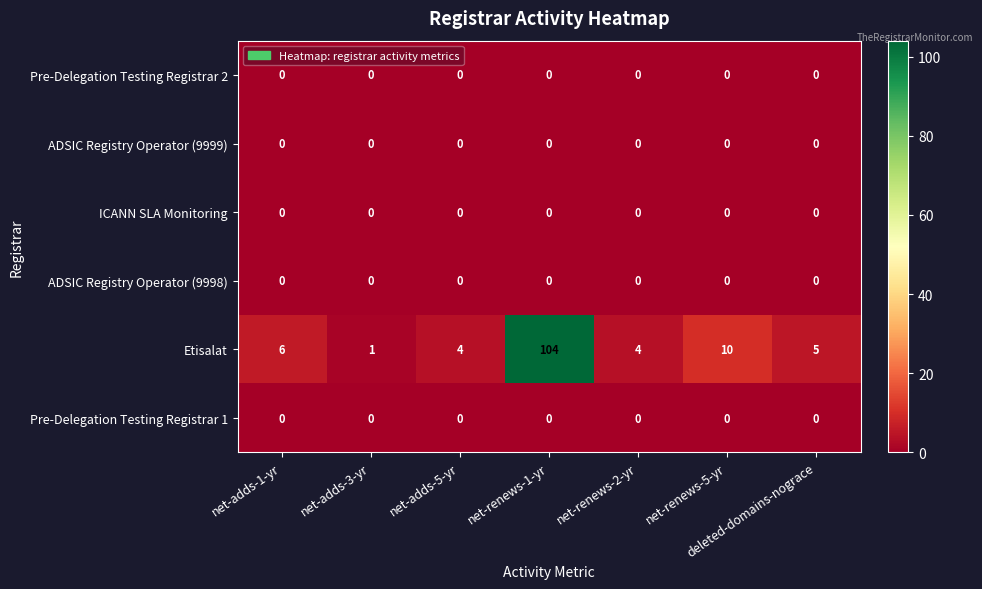

What is the difference between the highest and lowest values at net-adds-5-yr?

4